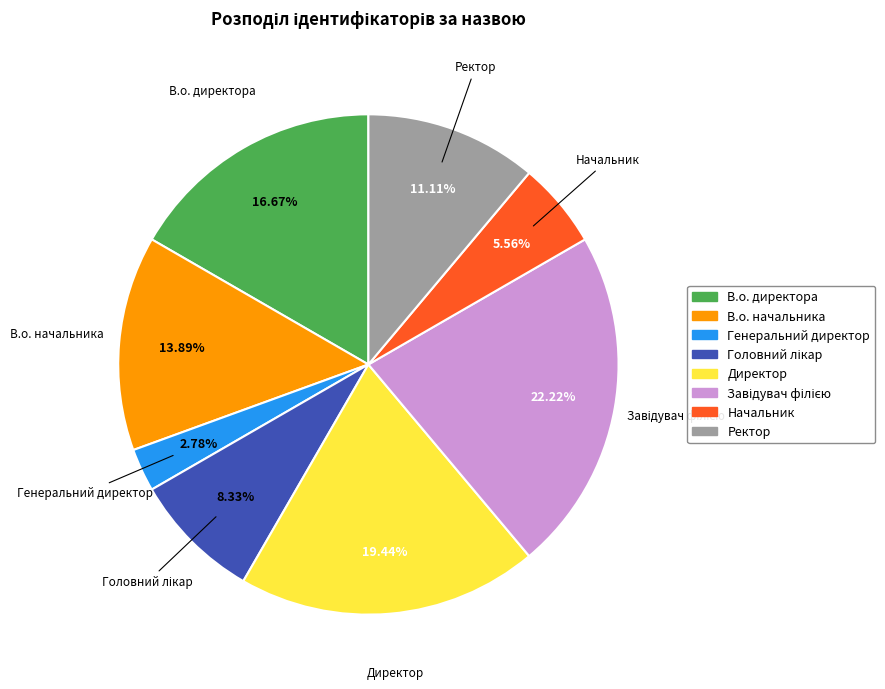

Which has a higher value, В.о. начальника or Ректор?

В.о. начальника